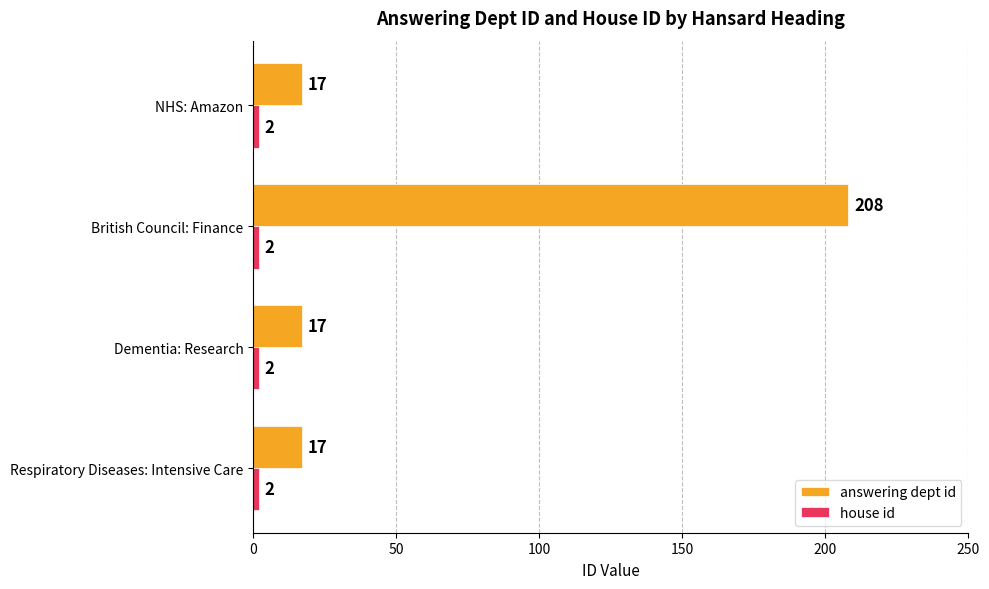

What is the maximum value shown in the chart?

208